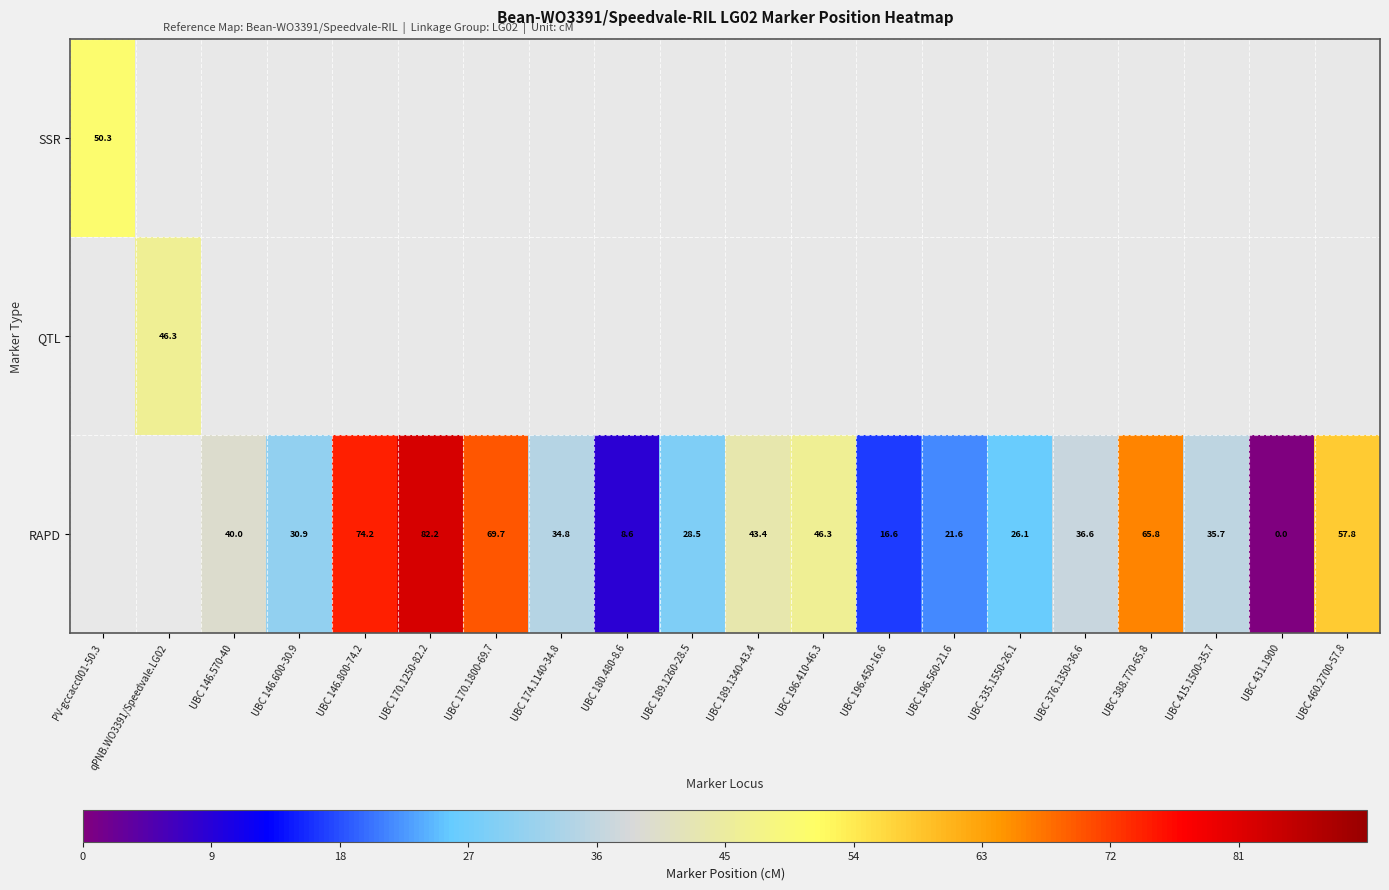

What is the difference between the RAPD values at UBC 146.570-40 and UBC 146.800-74.2?

34.2